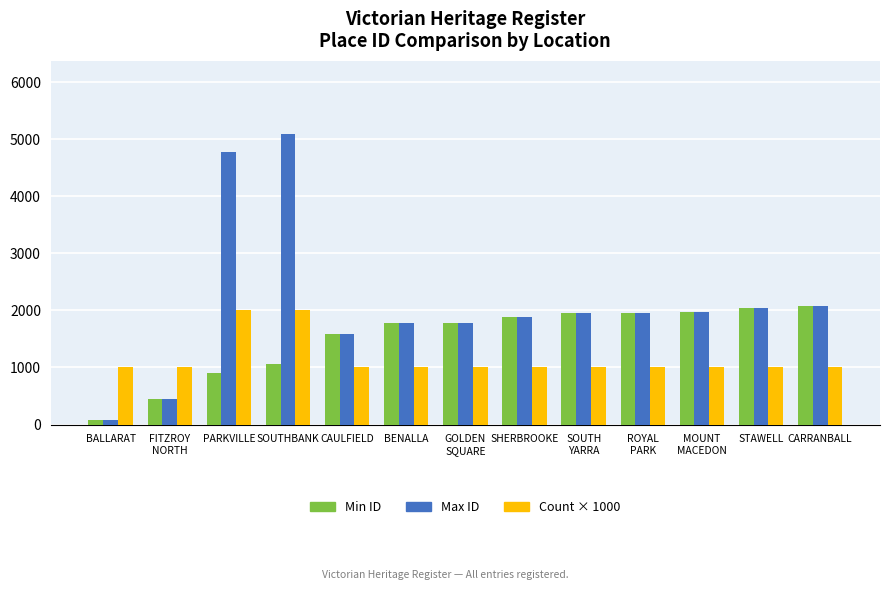

Where does the Max ID series first go above 1953?

PARKVILLE